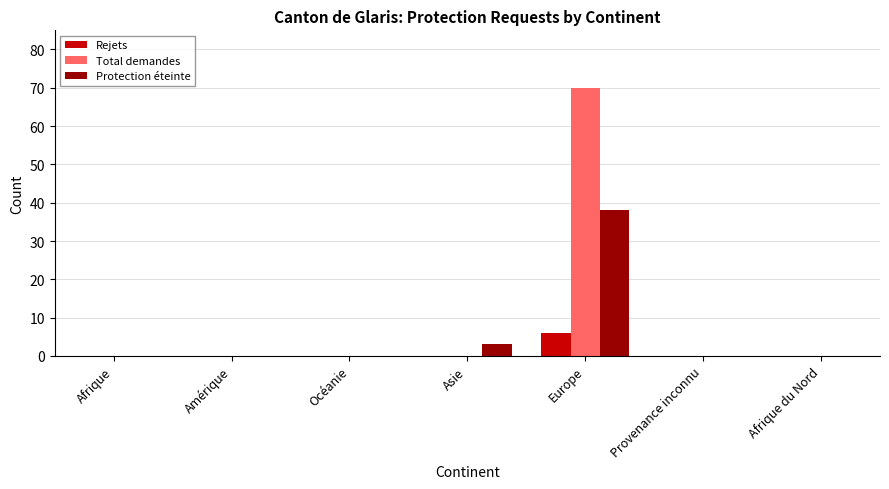

What is the sum of all Protection éteinte values?

41